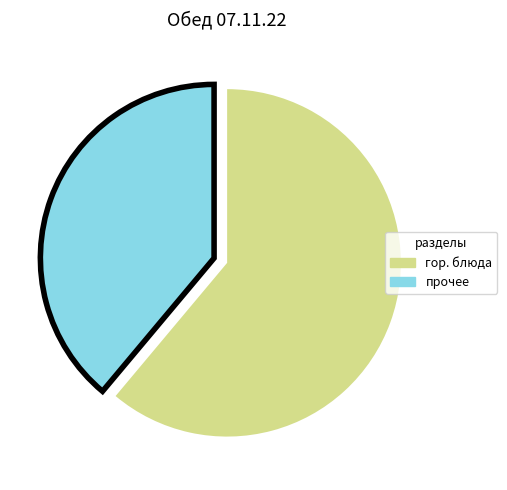

Is there a majority slice in this chart?

Yes